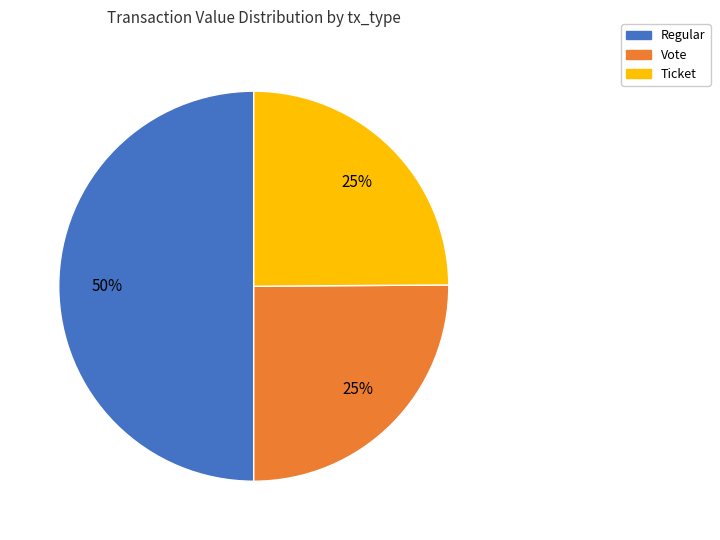

To the nearest percent, what is the average slice percentage?

33%